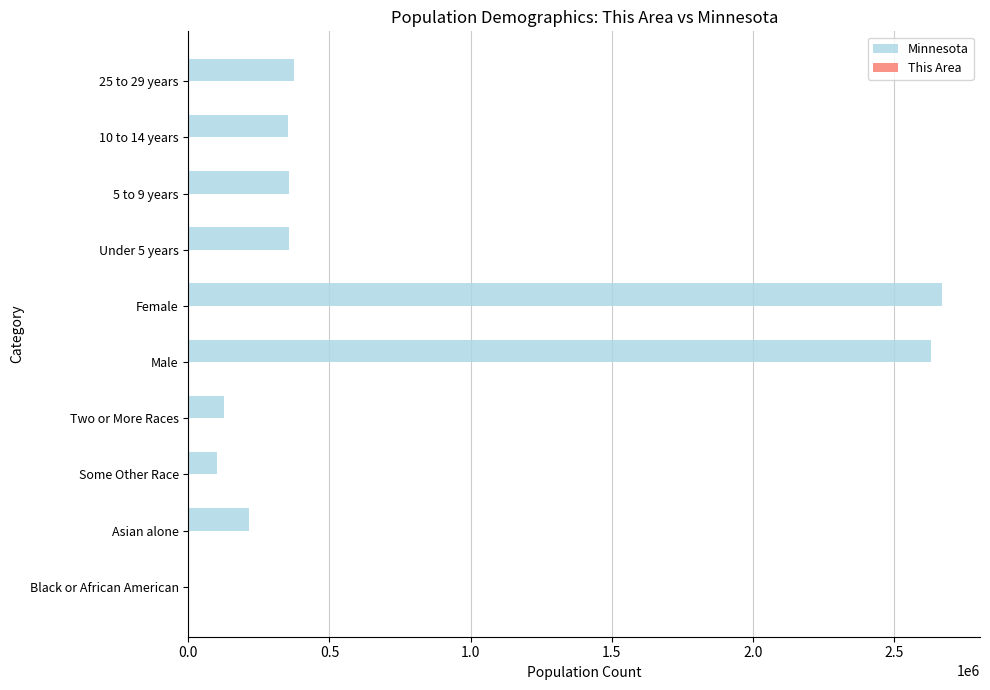

Which series has the largest total across all categories?

Minnesota